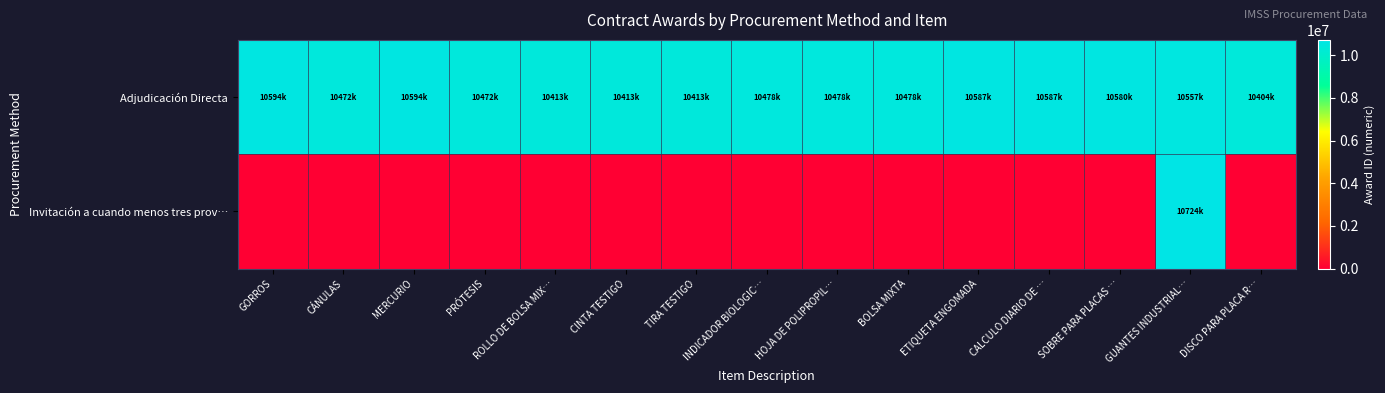

Reading left to right, list all the values displayed in this chart.

Adjudicación Directa: GORROS=10594736	CÁNULAS=10472626	MERCURIO=10594737	PRÓTESIS=10472627	ROLLO DE BOLSA MIX…=10413814	CINTA TESTIGO=10413815	TIRA TESTIGO=10413816	INDICADOR BIOLOGIC…=10478234	HOJA DE POLIPROPIL…=10478235	BOLSA MIXTA=10478236	ETIQUETA ENGOMADA=10587392	CALCULO DIARIO DE …=10587397	SOBRE PARA PLACAS …=10580227	GUANTES INDUSTRIAL…=10557108	DISCO PARA PLACA R…=10404552
Invitación a cuando menos tres prov…: GORROS=0	CÁNULAS=0	MERCURIO=0	PRÓTESIS=0	ROLLO DE BOLSA MIX…=0	CINTA TESTIGO=0	TIRA TESTIGO=0	INDICADOR BIOLOGIC…=0	HOJA DE POLIPROPIL…=0	BOLSA MIXTA=0	ETIQUETA ENGOMADA=0	CALCULO DIARIO DE …=0	SOBRE PARA PLACAS …=0	GUANTES INDUSTRIAL…=10724502	DISCO PARA PLACA R…=0